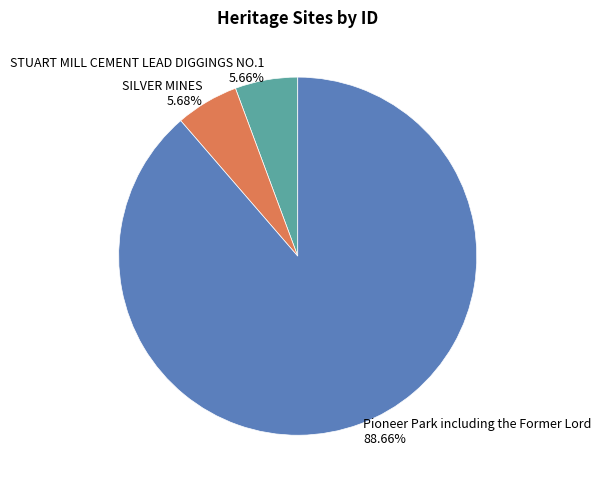

Is there any slice that represents more than half of the pie?

Yes